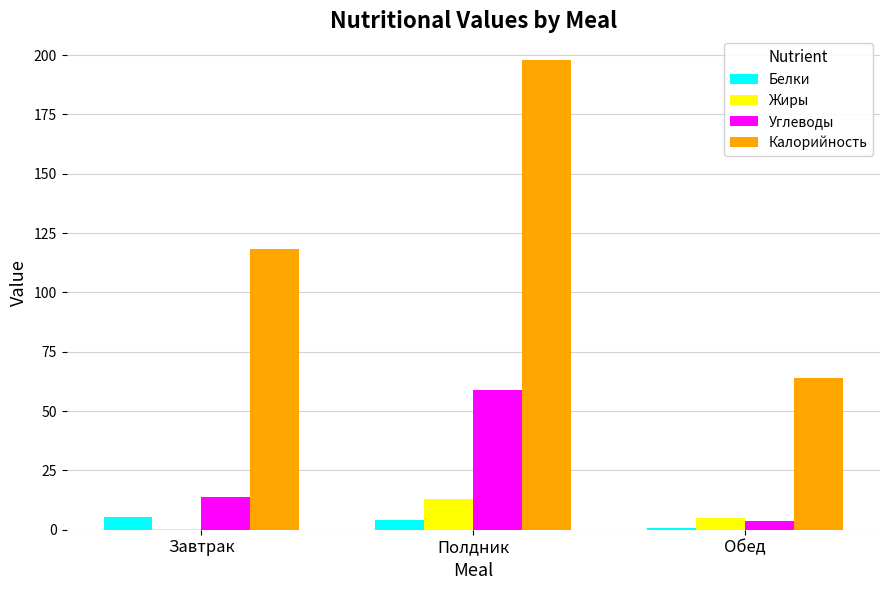

At which category is the sum across all series the highest?

Полдник